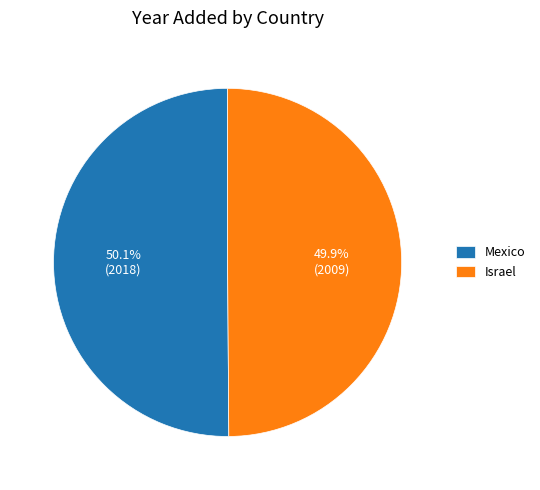

The Israel slice represents 50% of the pie. True or false?

True